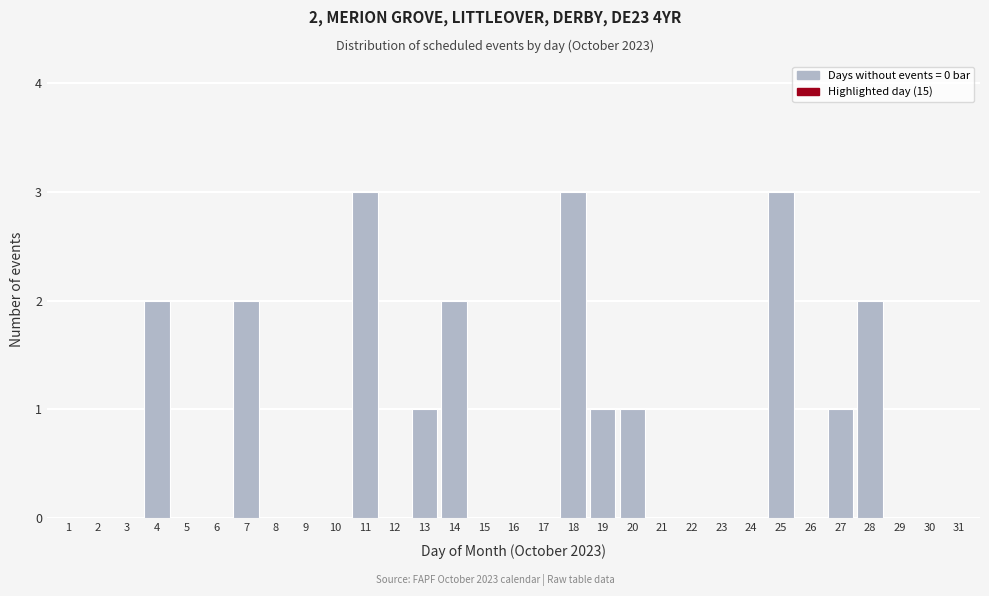

Approximately how many times larger is the value at 27 compared to 28?

0.5